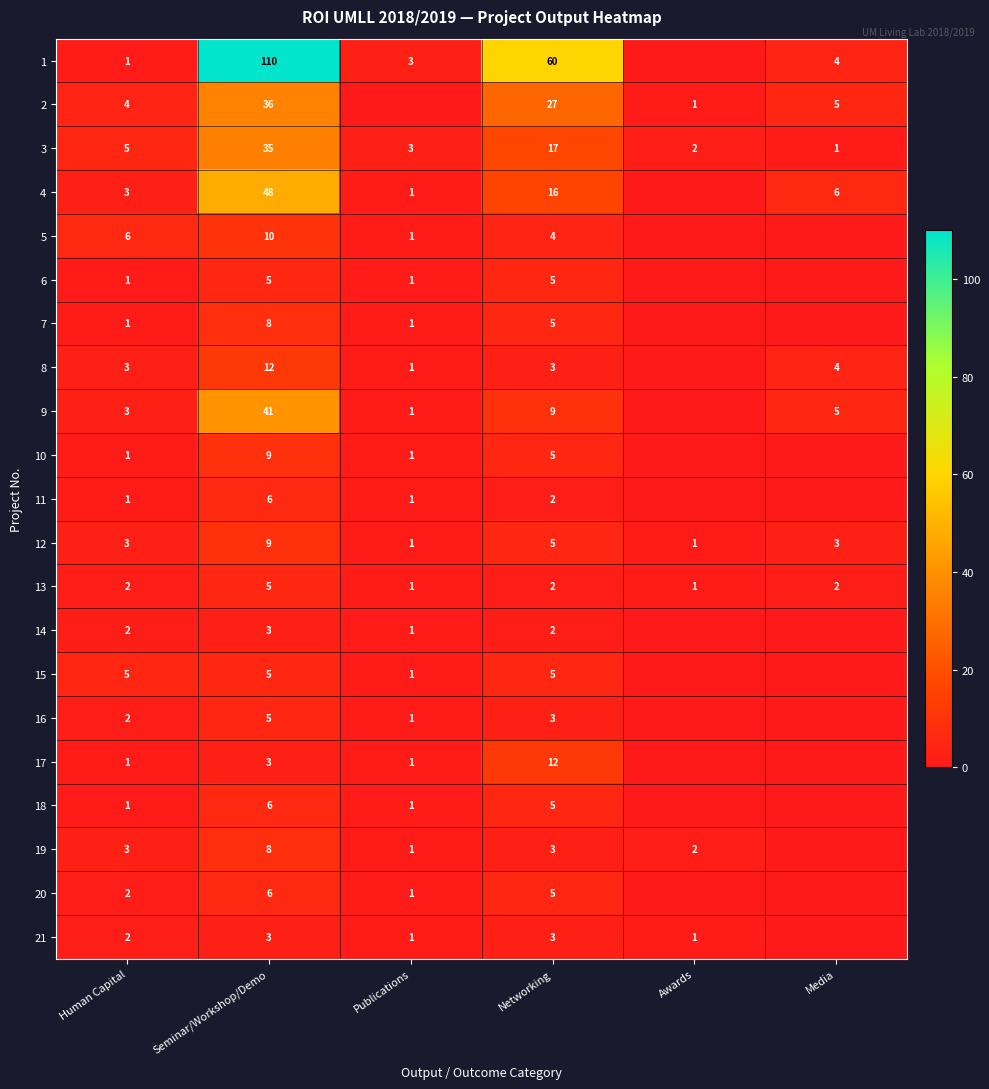

What is the difference between the 9 values at Human Capital and Networking?

6